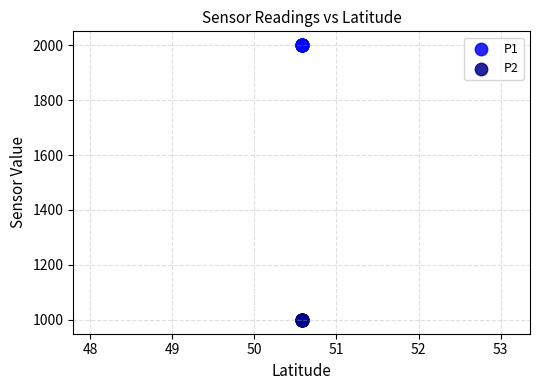

Which series reaches the maximum Y coordinate?

P1